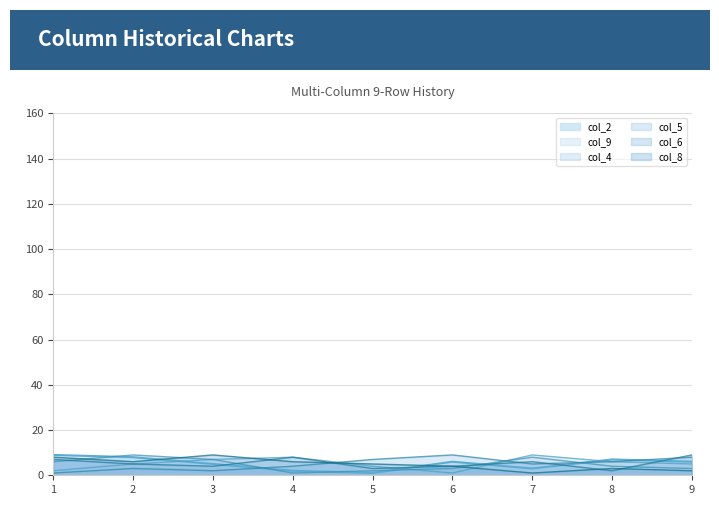

Between which two adjacent categories do col_4 and col_2 first intersect?

1 and 2